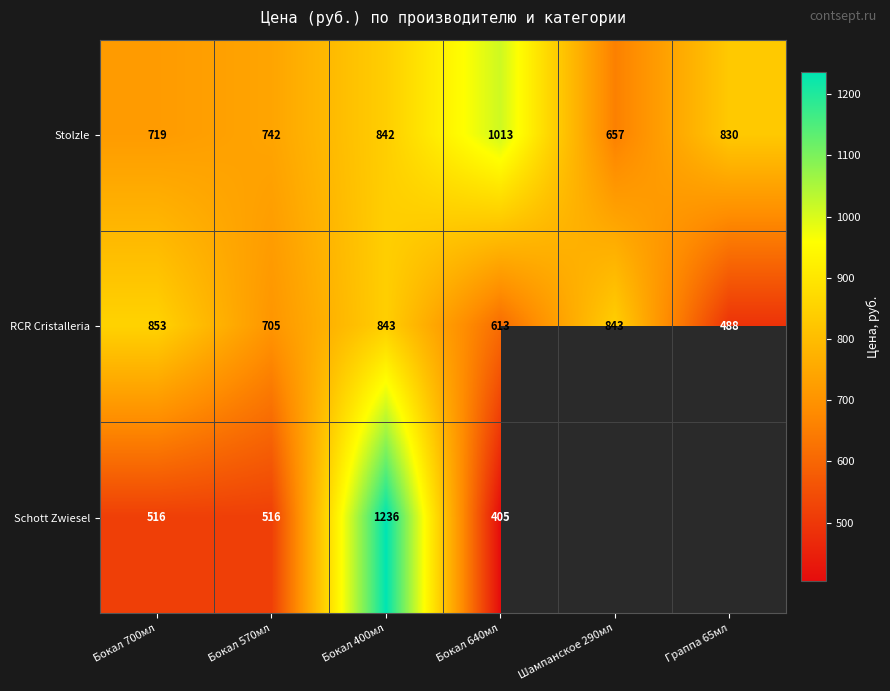

The Stolzle series shows 719 at Бокал 700мл. True or false?

True